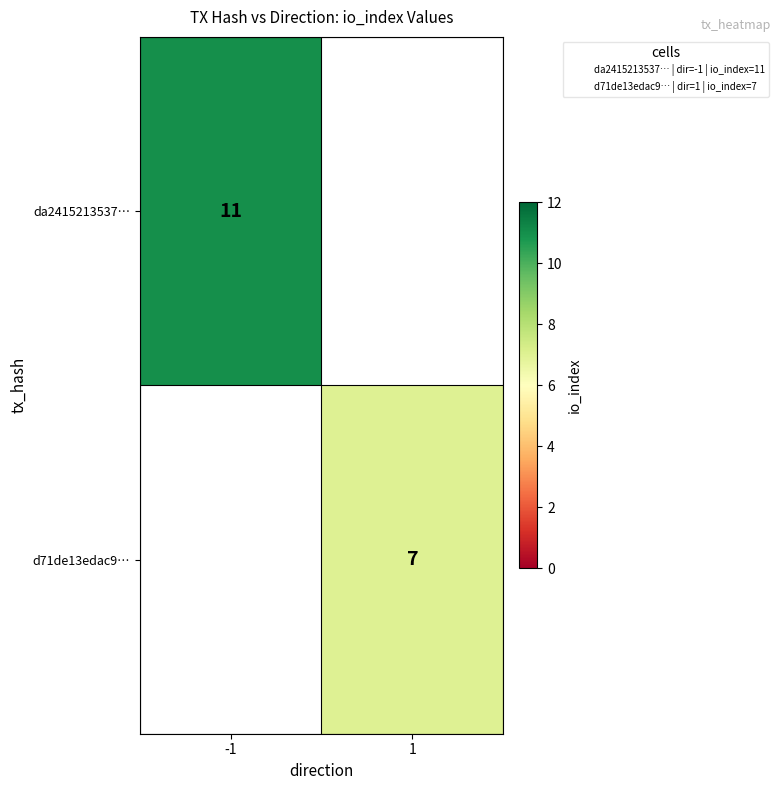

Rank the series by their average value, from lowest to highest.

da2415213537…, d71de13edac9…